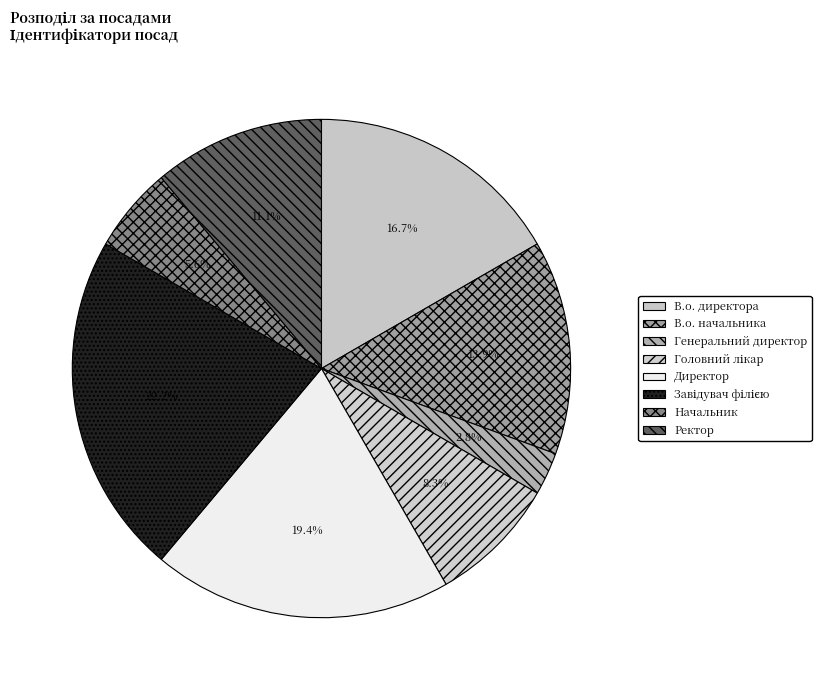

What is the total percentage of Завідувач філією and Генеральний директор?

25.0%